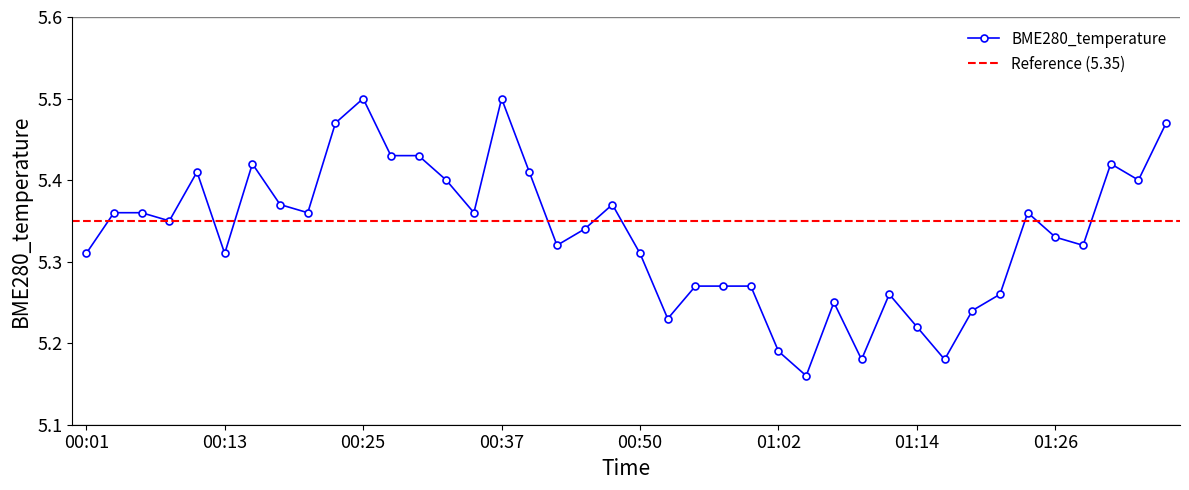

List the labels in order of value, largest first.

00:25, 00:37, 00:23, 01:36, 00:28, 00:30, 00:15, 01:31, 00:11, 00:40, 00:32, 01:34, 00:18, 00:47, 00:03, 00:06, 00:20, 00:35, 01:24, 00:08, 00:45, 01:26, 00:42, 01:29, 00:01, 00:13, 00:50, 00:54, 00:57, 00:59, 01:12, 01:21, 01:07, 01:19, 00:52, 01:14, 01:02, 01:09, 01:16, 01:04